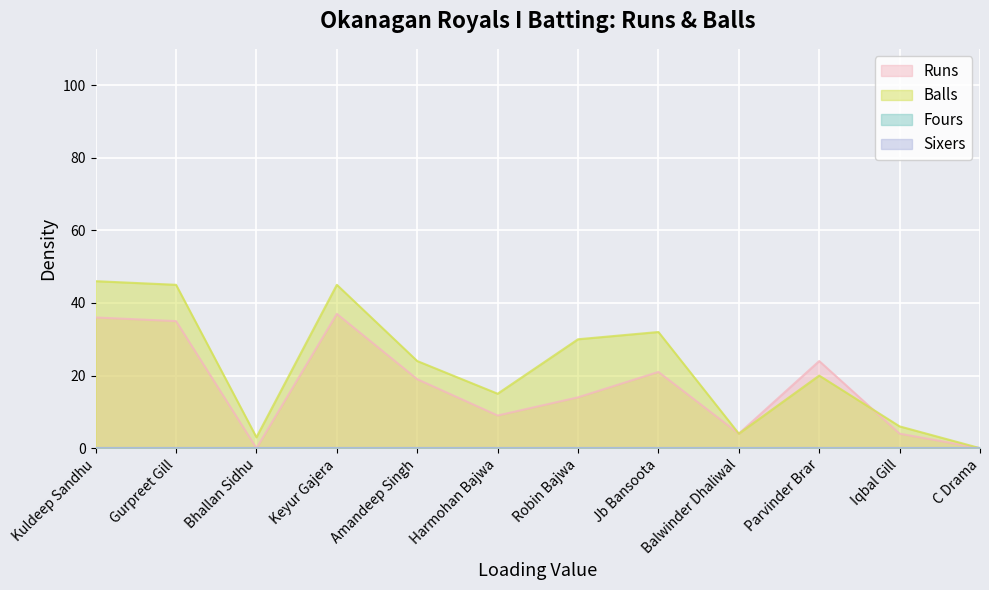

At which category does the chart reach its peak across all series?

Kuldeep Sandhu